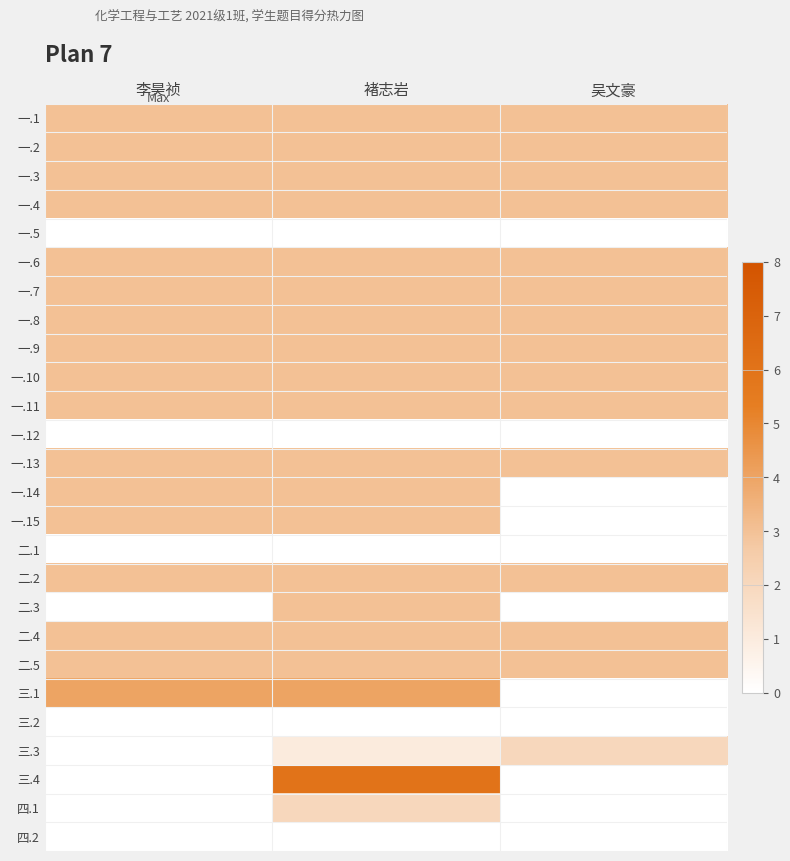

Rank the series by their maximum value, from lowest to highest.

一.5, 一.12, 二.1, 三.2, 四.2, 三.3, 四.1, 一.1, 一.2, 一.3, 一.4, 一.6, 一.7, 一.8, 一.9, 一.10, 一.11, 一.13, 一.14, 一.15, 二.2, 二.3, 二.4, 二.5, 三.1, 三.4